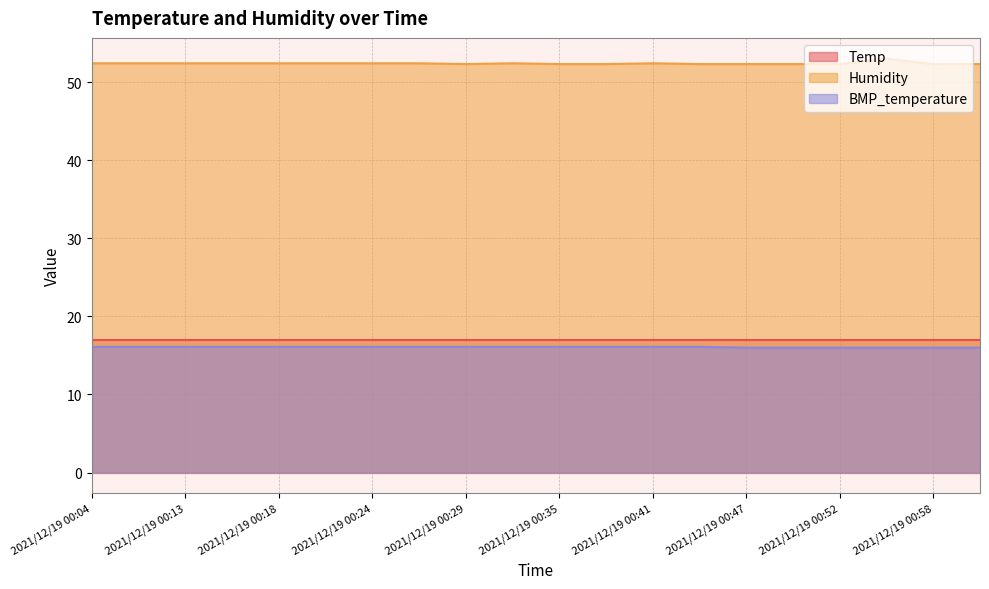

True or false: Humidity and BMP_temperature intersect in this chart.

False